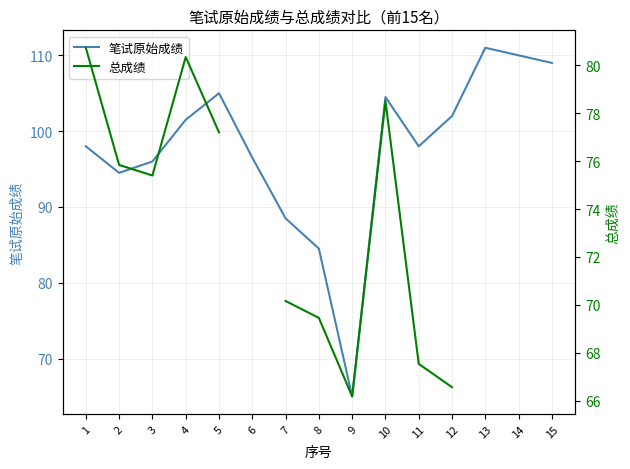

At which category does 笔试原始成绩 reach its first local valley?

2